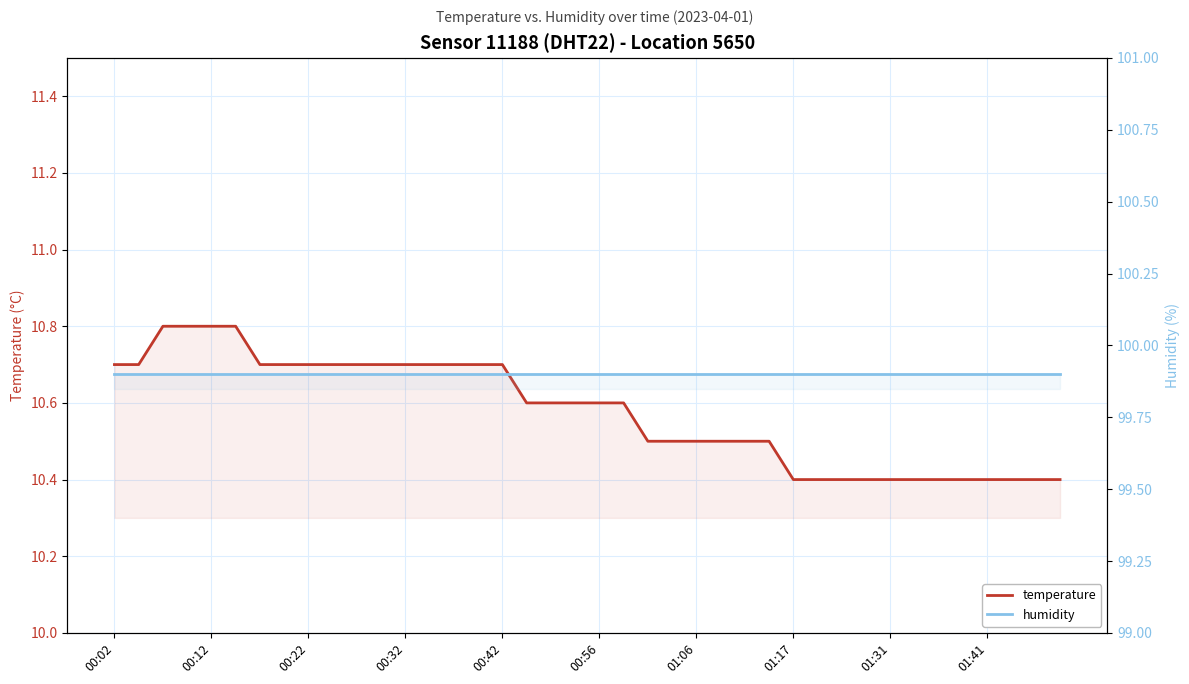

Does the chart have visible grid lines?

Yes